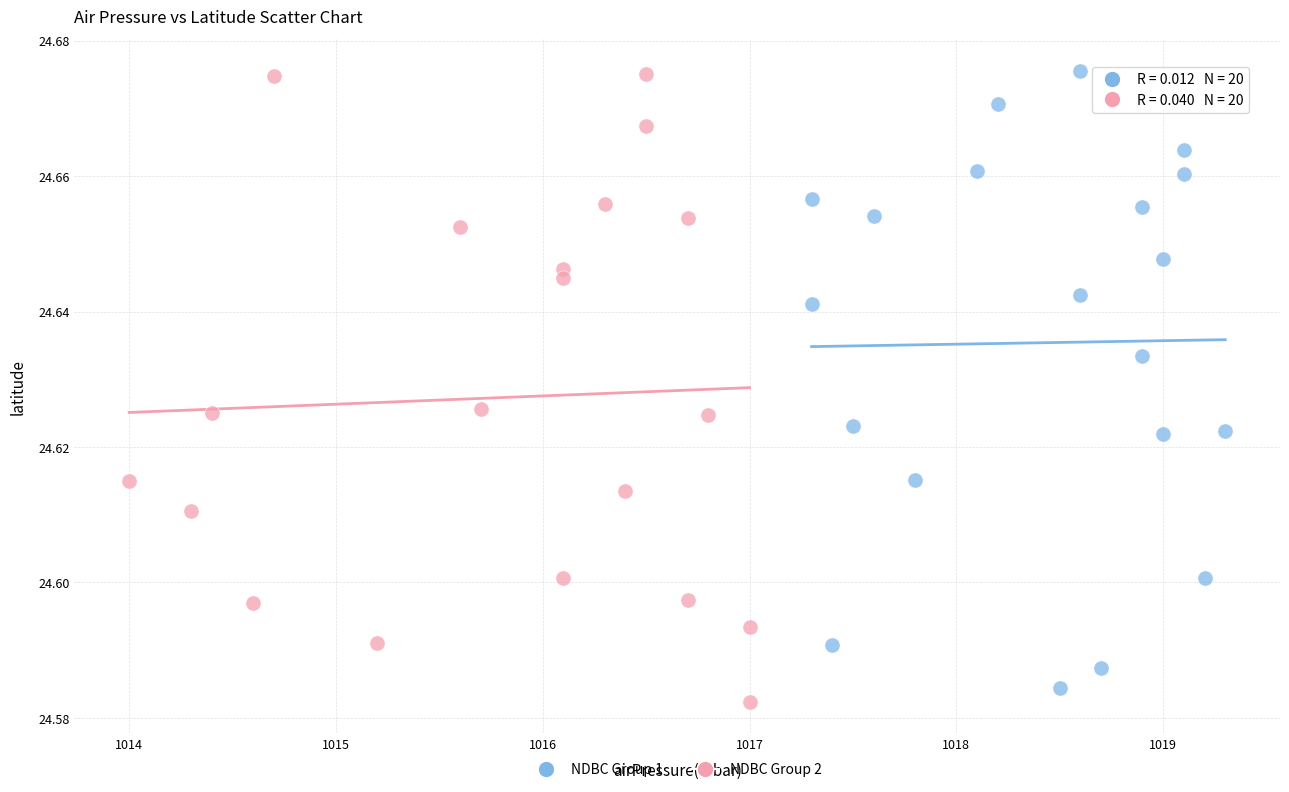

What are all the series names shown in the legend?

NDBC Group 1, NDBC Group 2